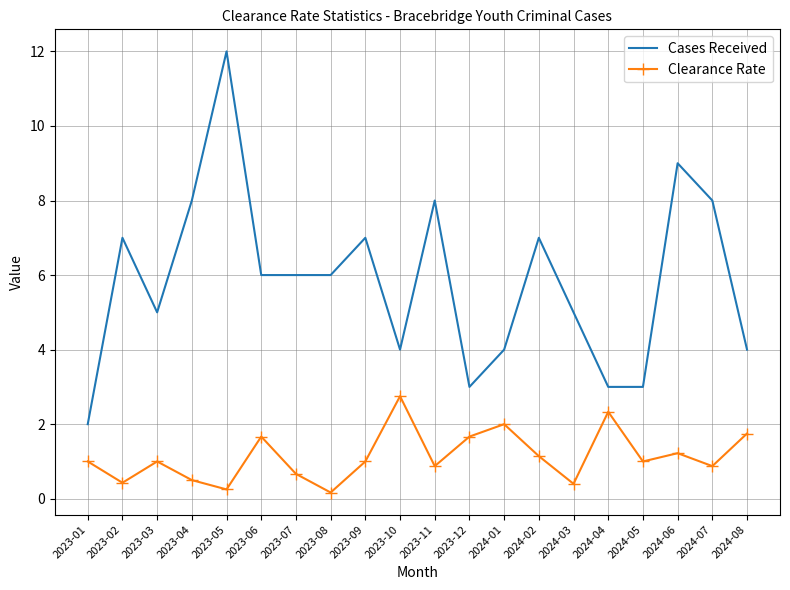

What is the maximum value for Cases Received?

12.0